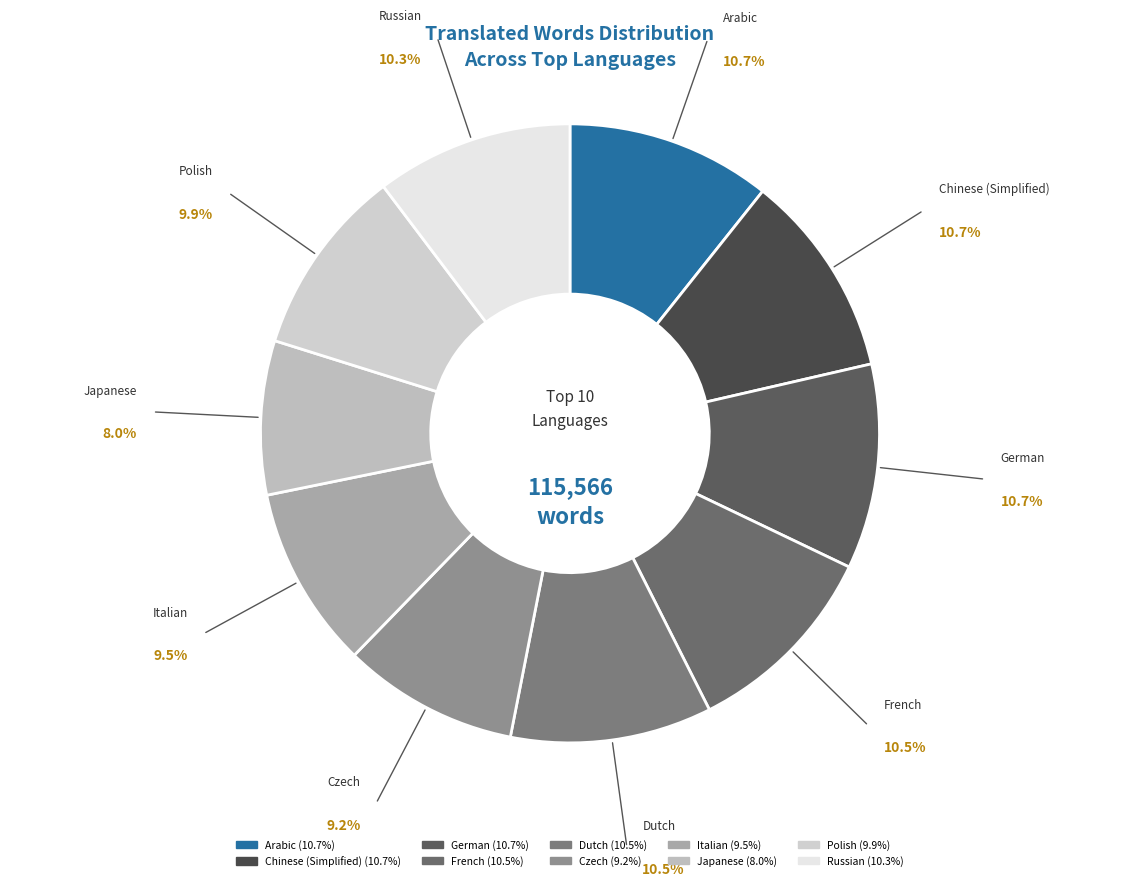

How many segments does this pie chart have?

10